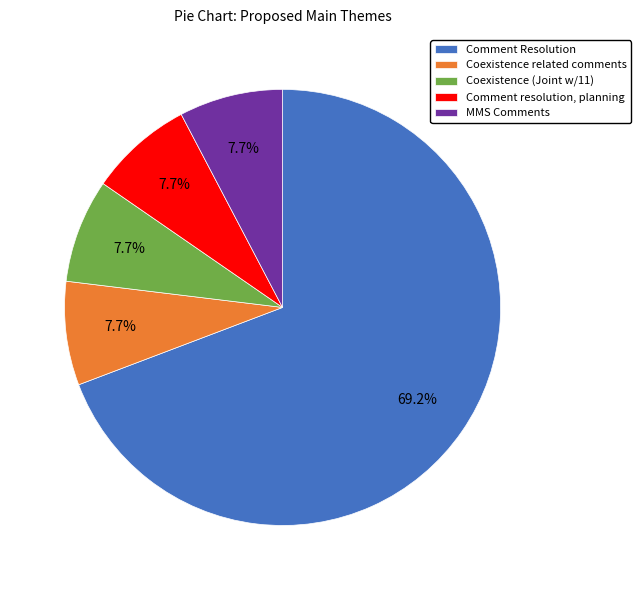

To the nearest percent, what is the combined percentage of Coexistence related comments and MMS Comments?

15%